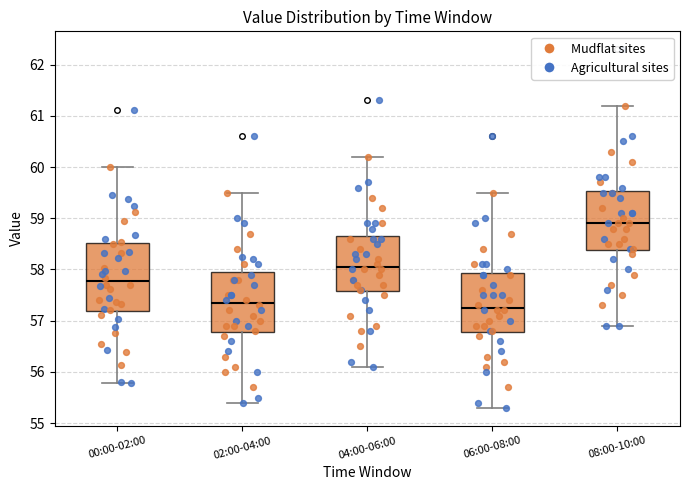

Reading left to right, transcribe this box plot: for each box, give where its median line is, the range the box spans, and where its two whiskers end, as read against the y-axis. The values are not printed on the chart, so give them approximately, as read against the axis.

00:00-02:00: median 57.8, box 57.2 to 58.5, whiskers 55.8 to 60.0
02:00-04:00: median 57.4, box 56.8 to 58.0, whiskers 55.4 to 59.5
04:00-06:00: median 58.1, box 57.6 to 58.7, whiskers 56.1 to 60.2
06:00-08:00: median 57.3, box 56.8 to 57.9, whiskers 55.3 to 59.5
08:00-10:00: median 58.9, box 58.4 to 59.5, whiskers 56.9 to 61.2